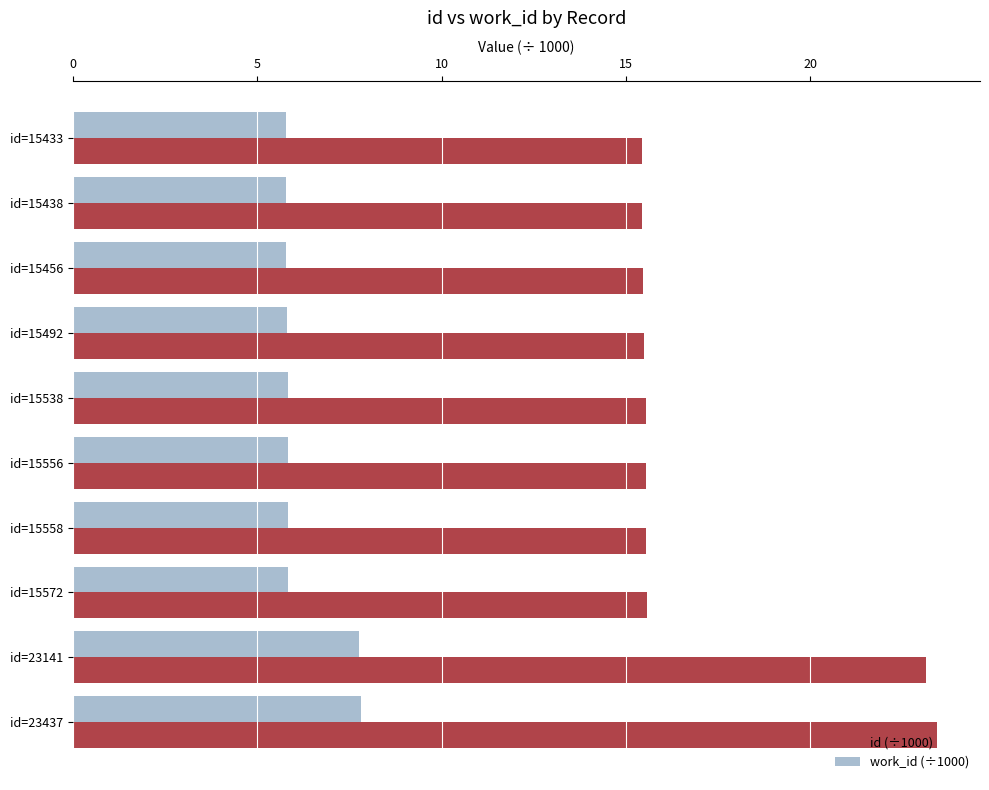

Which series has the largest range (max minus min)?

id (÷1000)